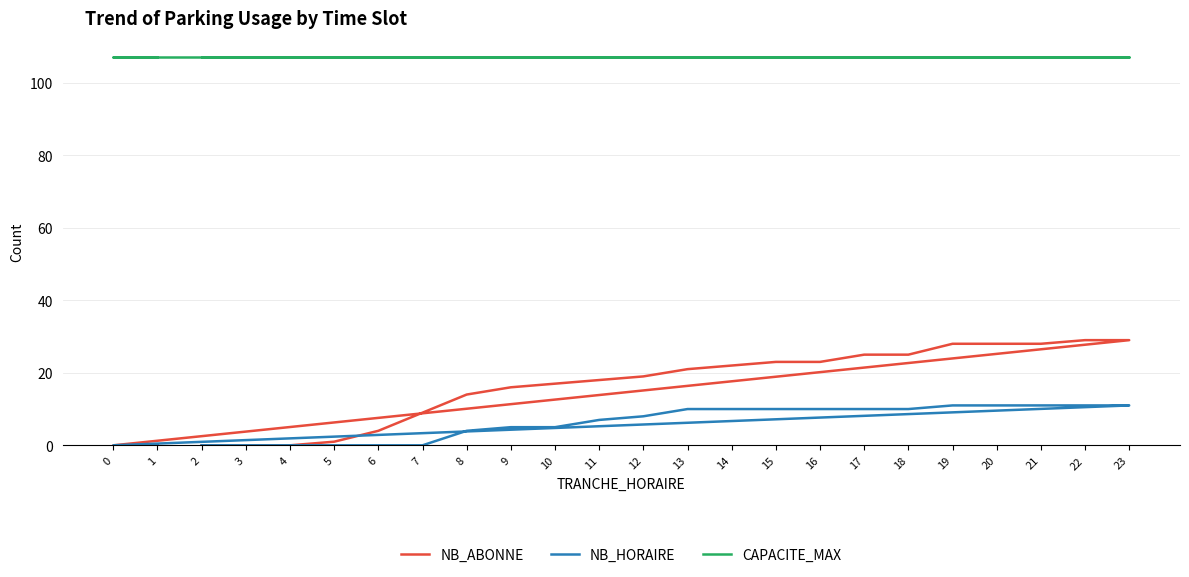

Which series has the largest total across all categories?

CAPACITE_MAX